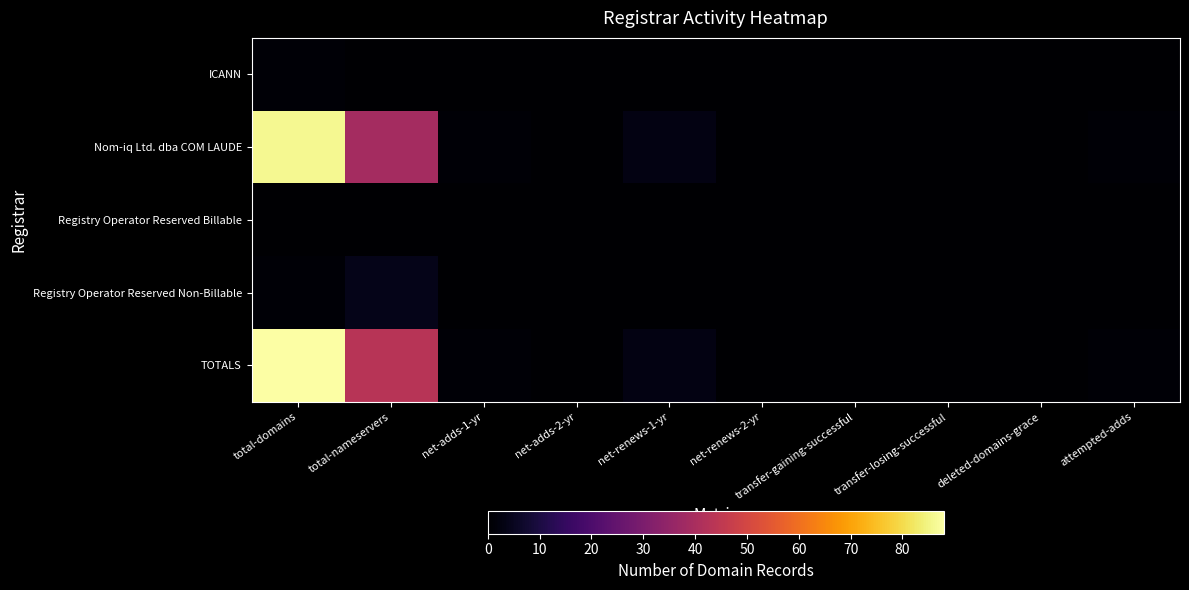

At how many categories does at least one series exceed 53?

1